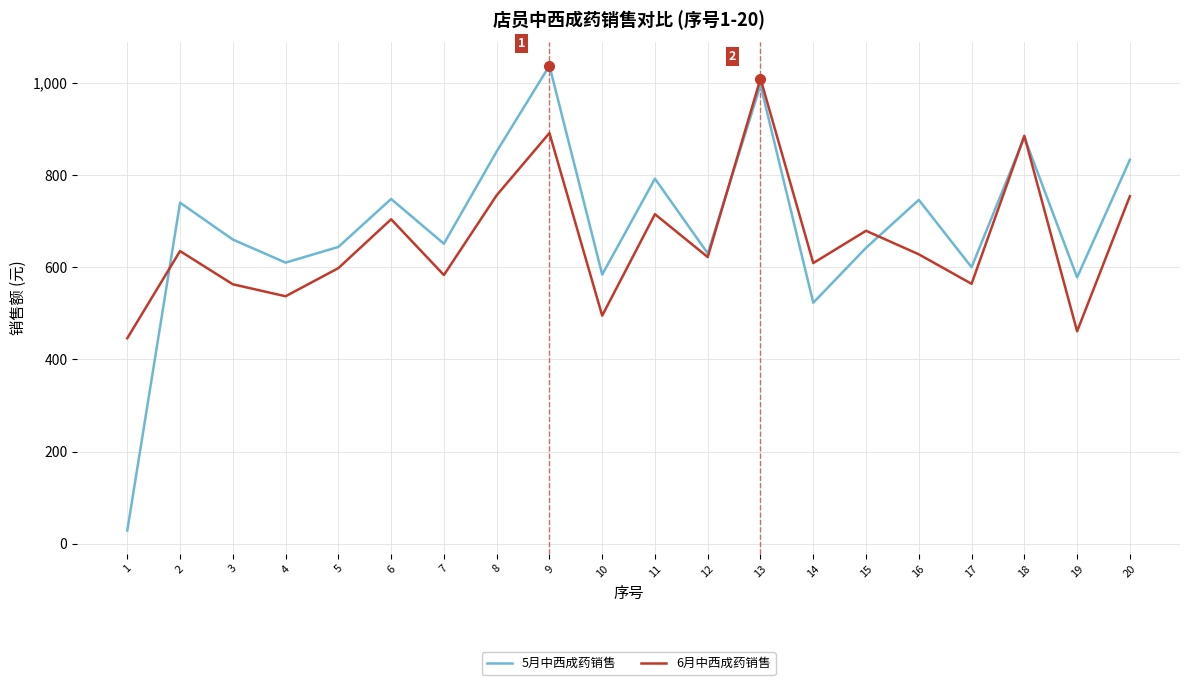

At which label does 5月中西成药销售 reach its minimum?

1